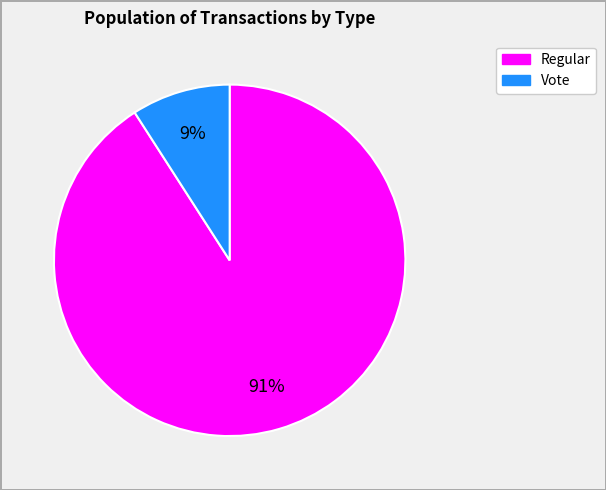

Is Vote the majority of the pie?

No